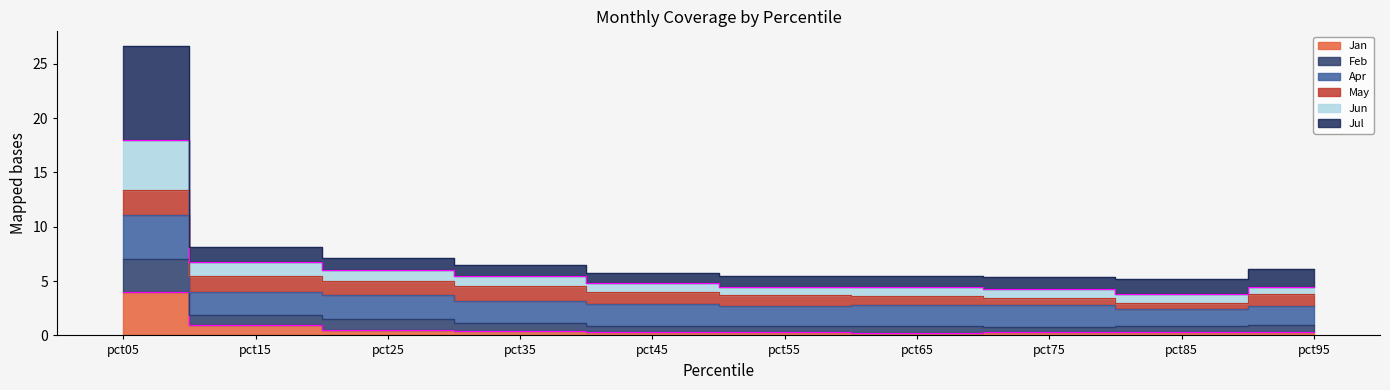

What is the value of the Jan point at the 6th from the left?

0.3